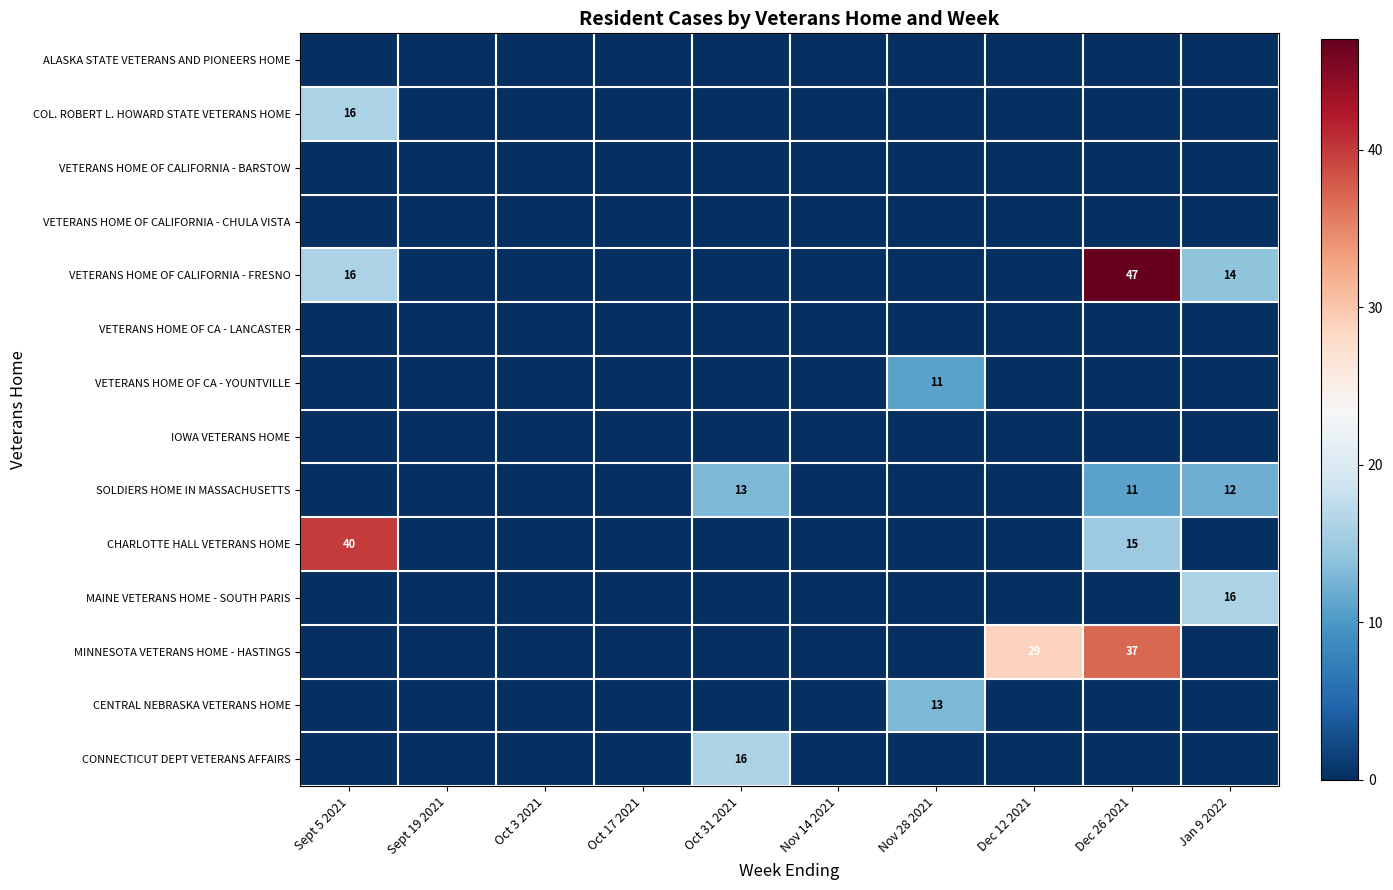

The MAINE VETERANS HOME - SOUTH PARIS series shows 16 at Jan 9 2022. True or false?

True